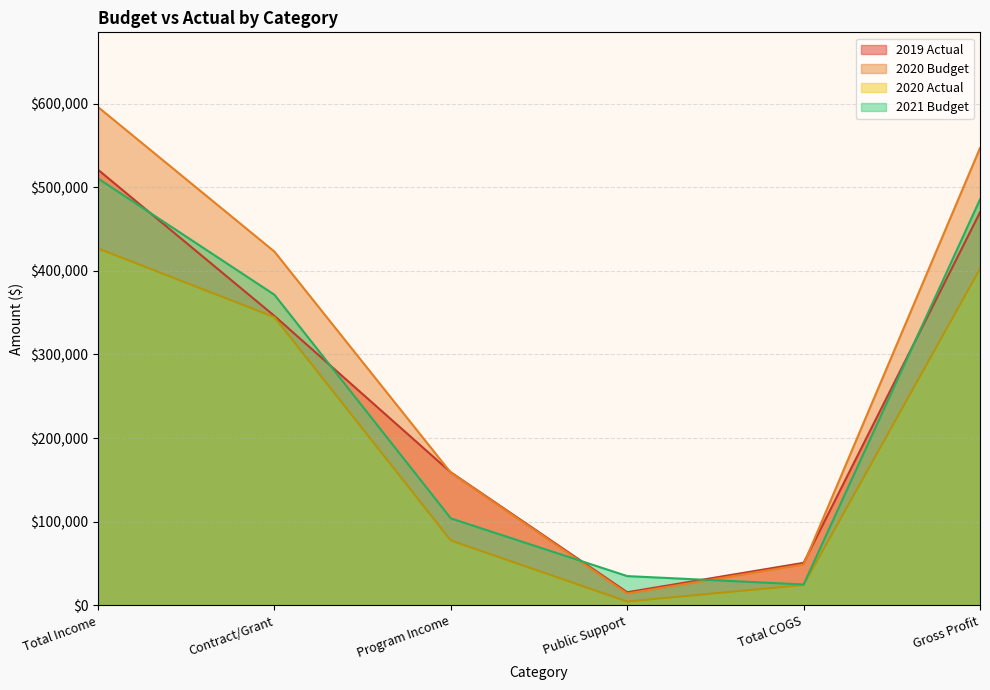

Which series has the largest range (max minus min)?

2020 Budget